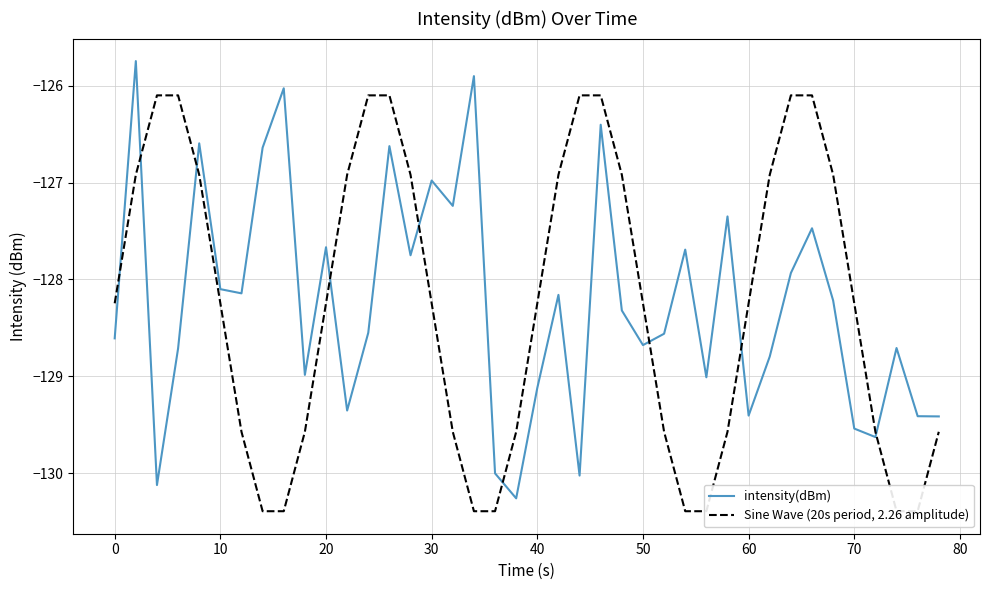

What is the maximum value for intensity(dBm)?

-125.7